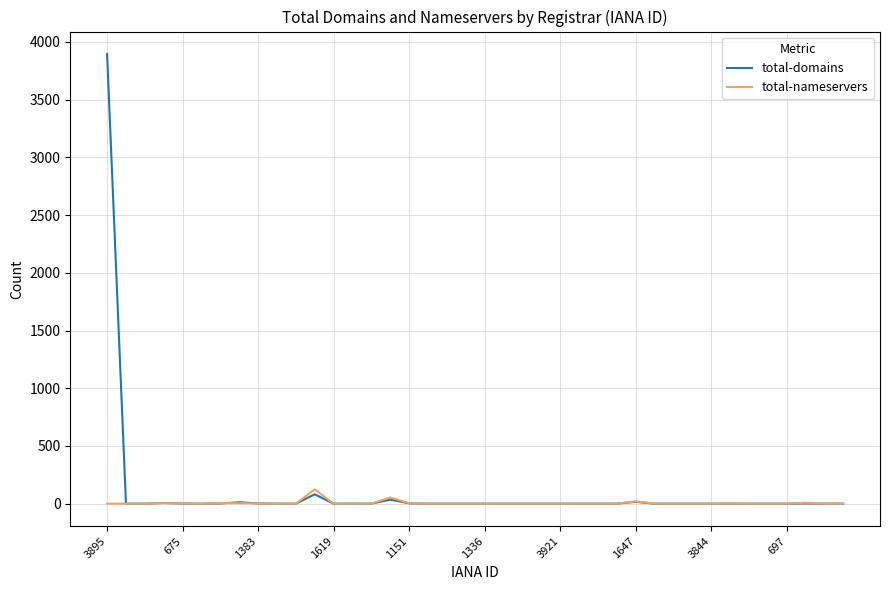

What is the highest value of the total-nameservers series?

124